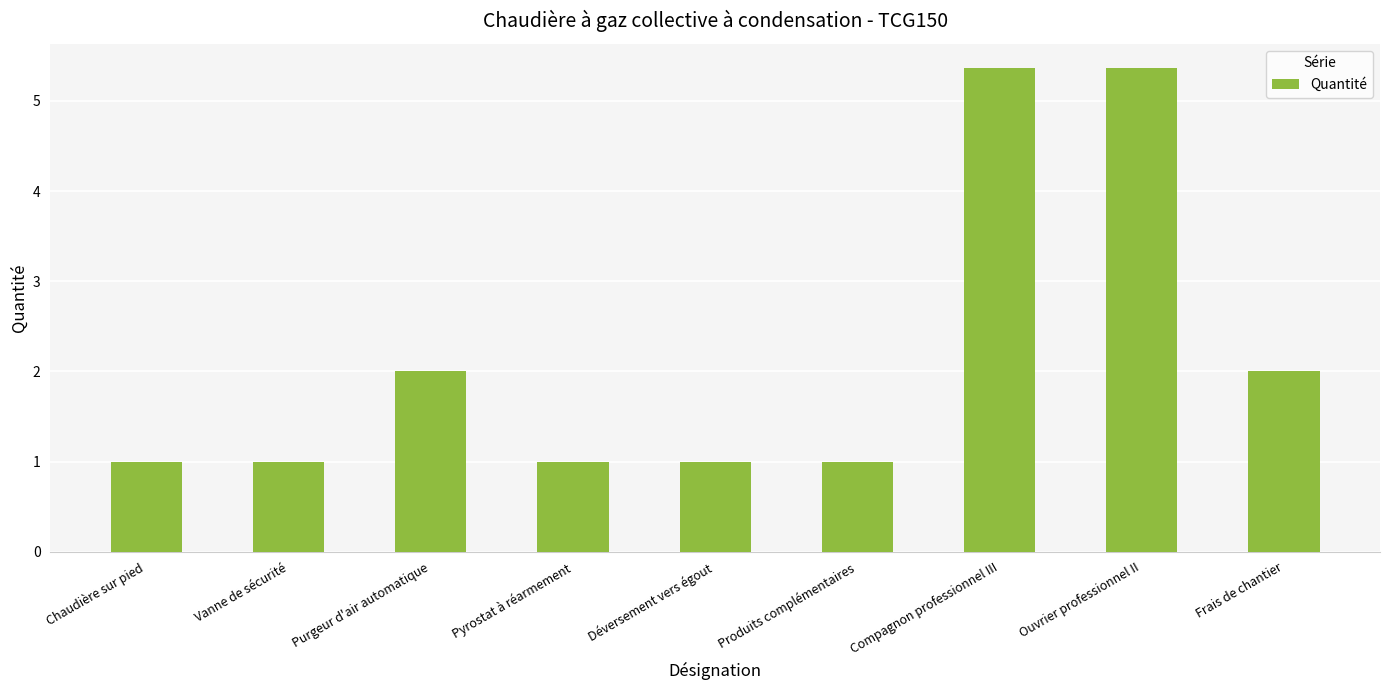

Count the values in the range 1 to 2.

7